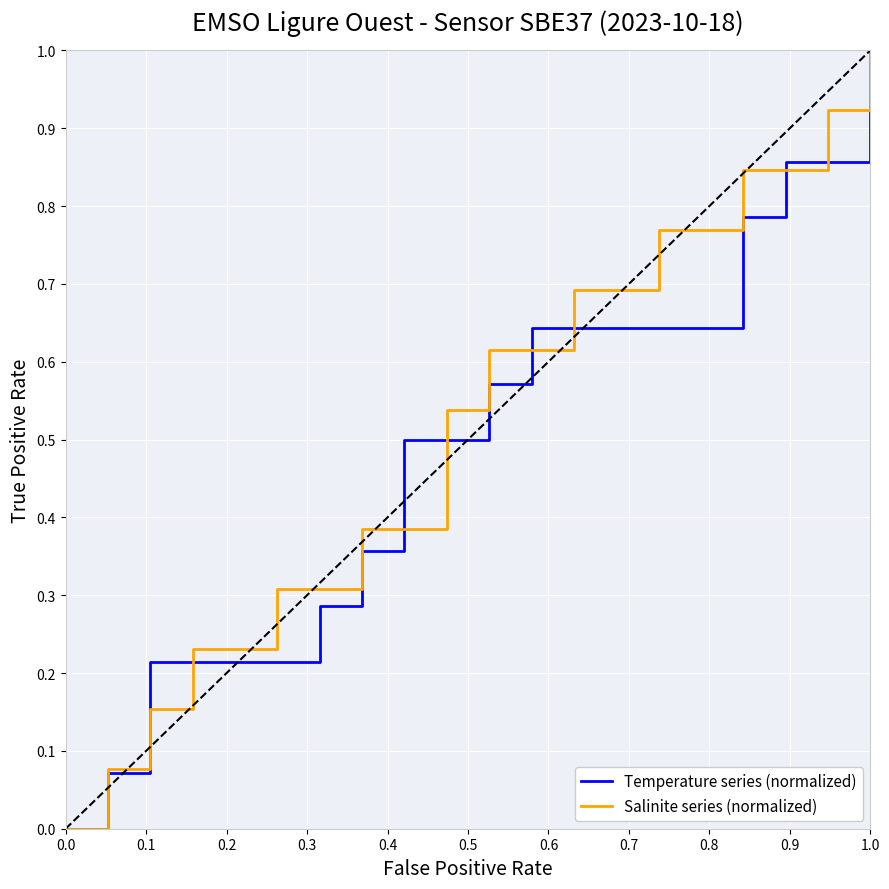

What is the maximum value for Salinite series (normalized)?

1.0